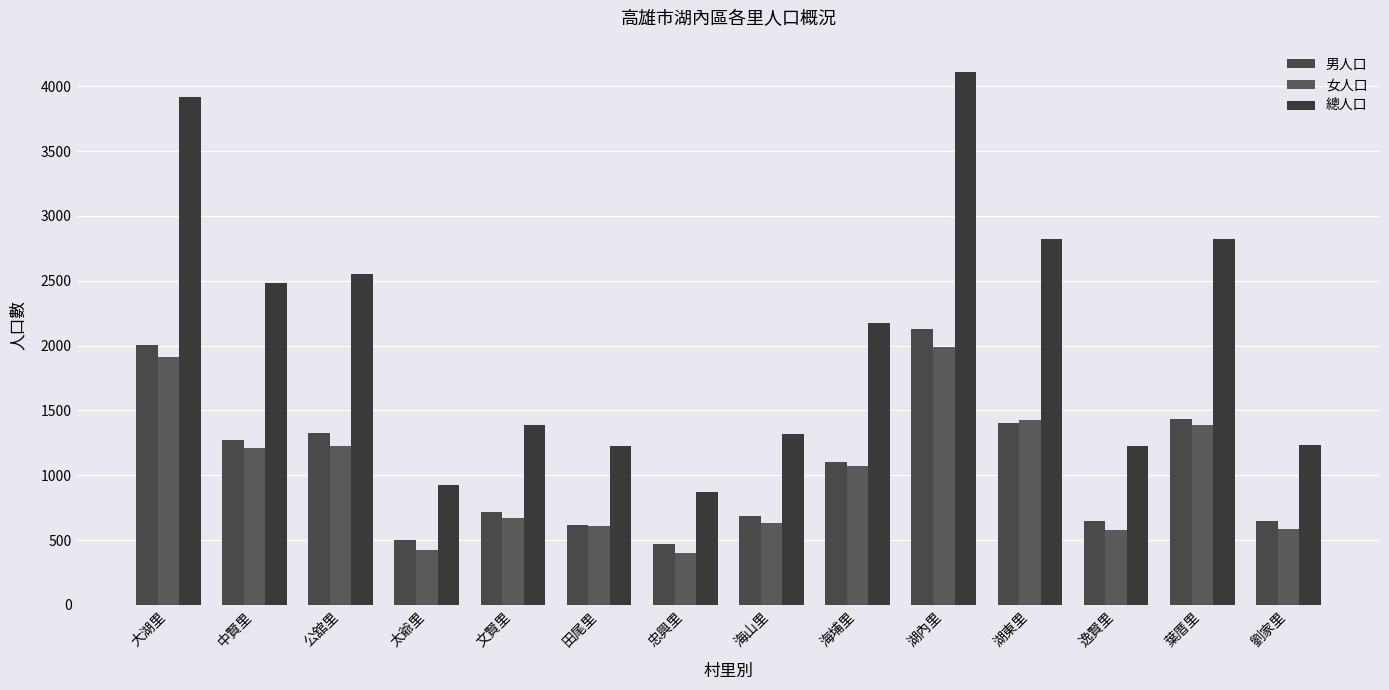

How many groups of bars are there?

14